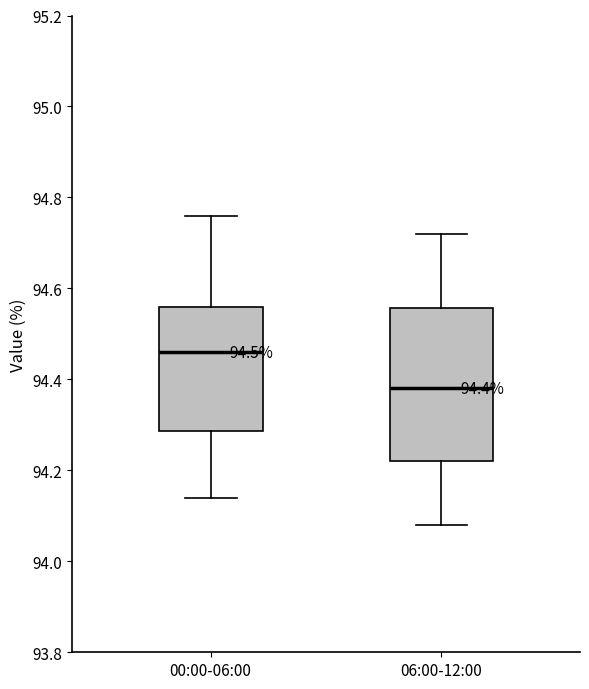

Which box has the lowest median line?

06:00-12:00